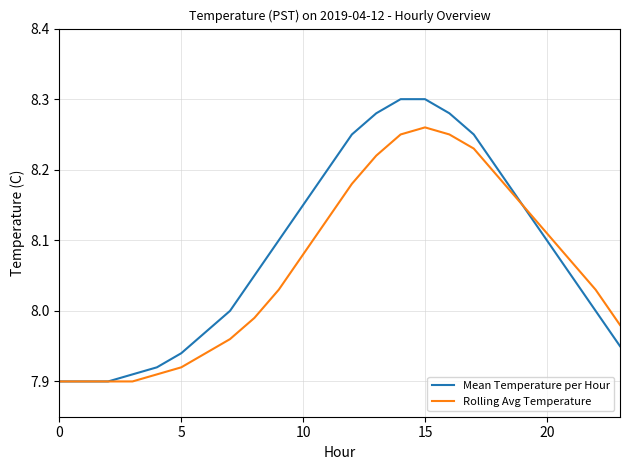

Rank the series by their maximum value, from highest to lowest.

Mean Temperature per Hour, Rolling Avg Temperature